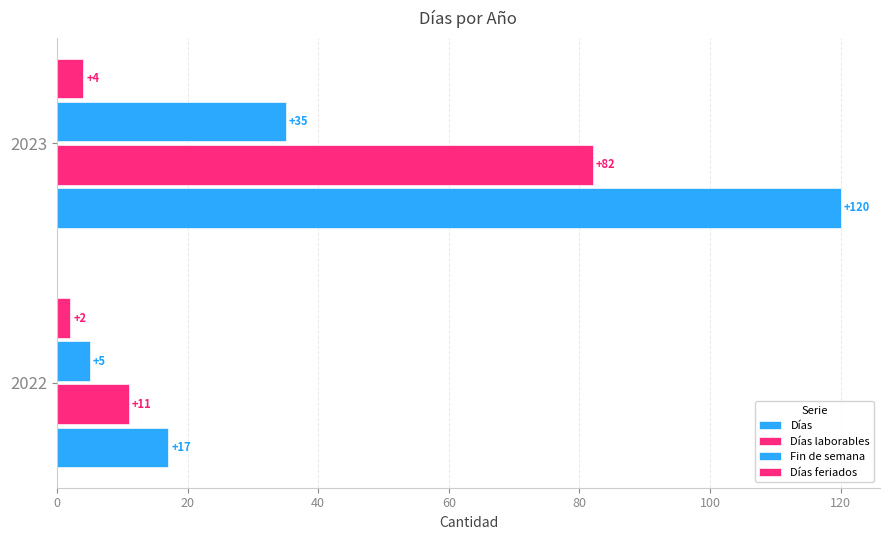

Which series has the largest total across all categories?

Días